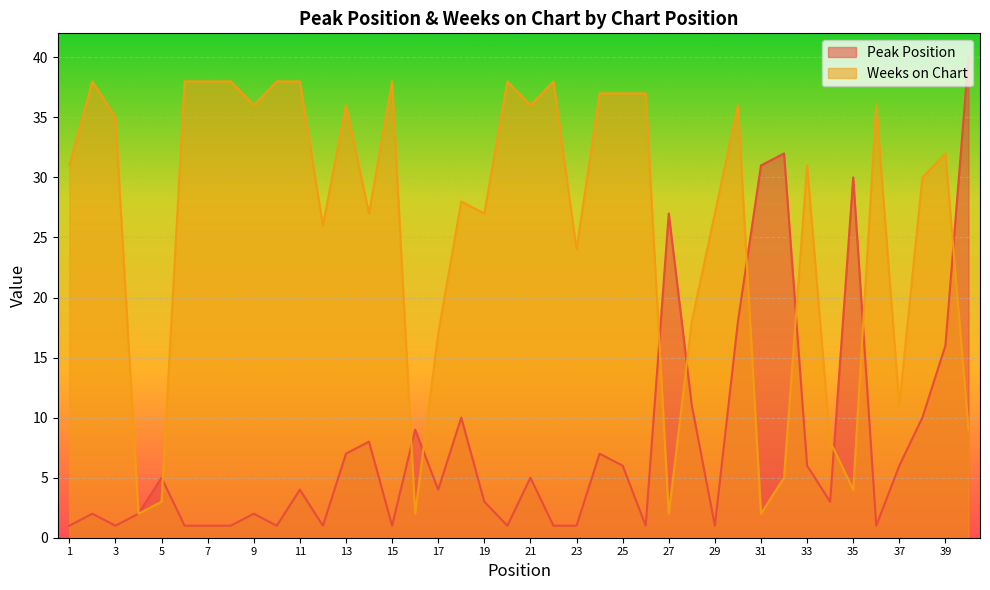

Between 9 and 24, which is larger?

24